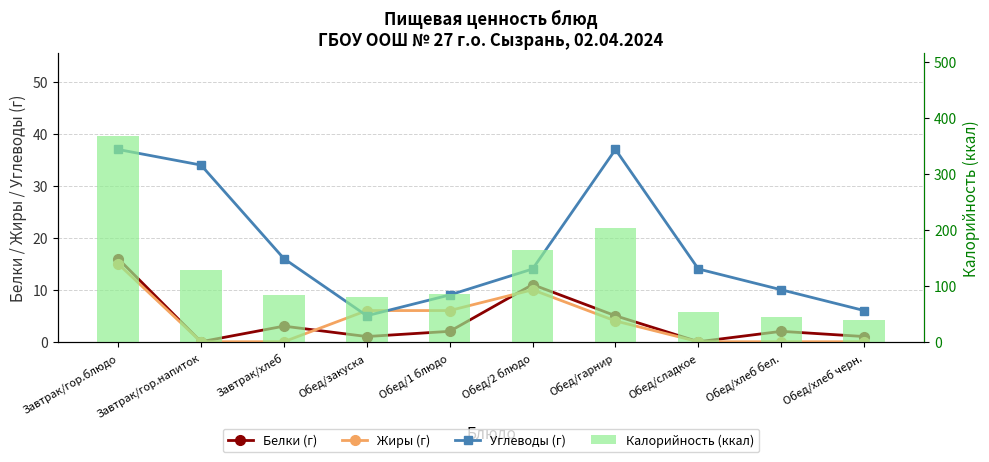

List the labels in order of Белки (г) value, smallest first.

Завтрак/гор.напиток, Обед/сладкое, Обед/закуска, Обед/хлеб черн., Обед/1 блюдо, Обед/хлеб бел., Завтрак/хлеб, Обед/гарнир, Обед/2 блюдо, Завтрак/гор.блюдо